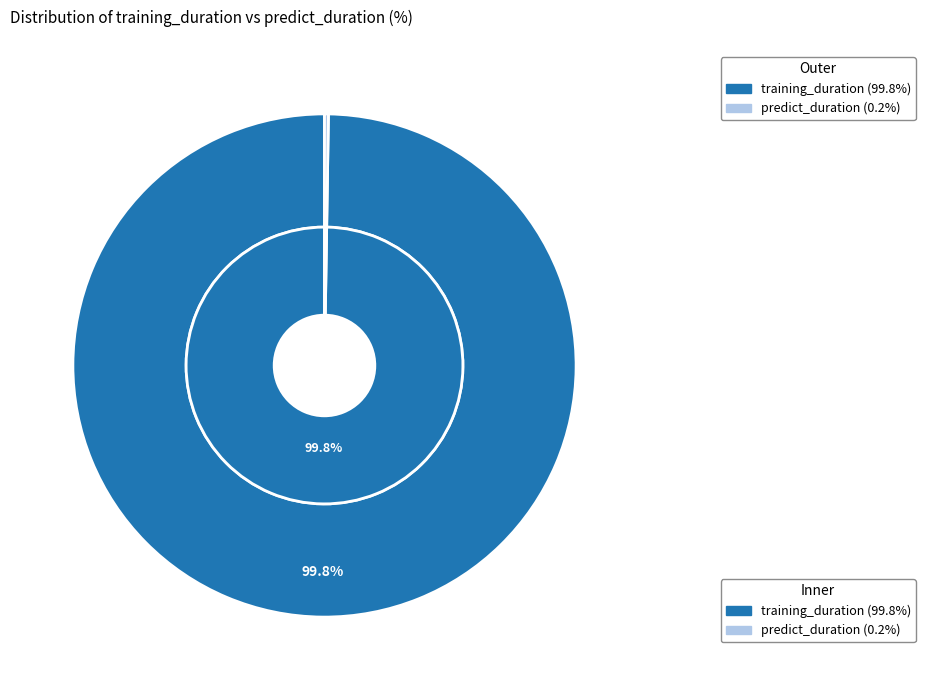

Is it true that training_duration is 88% of the pie?

False